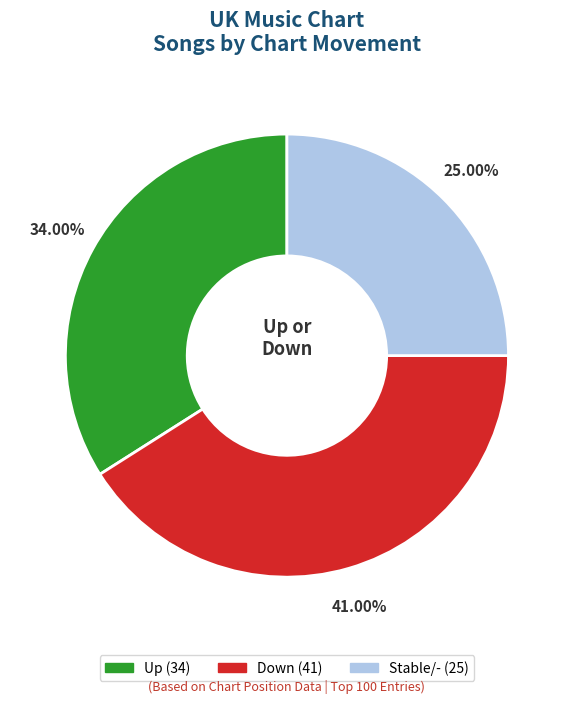

Combined, do Up (34) and Stable/- (25) account for over 50%?

Yes